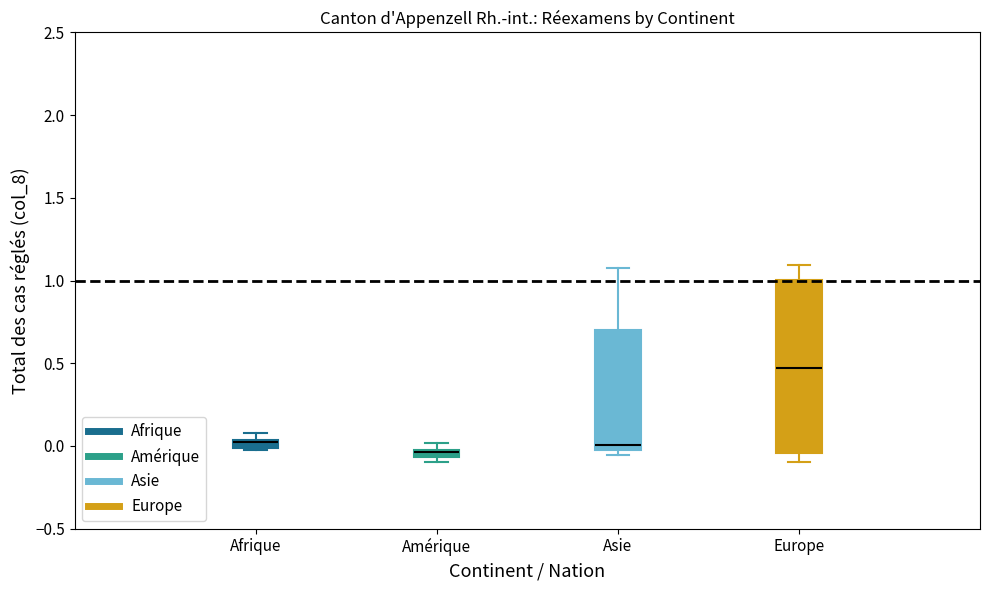

Comparing the boxes themselves (not the whiskers), which one is the tallest?

Europe